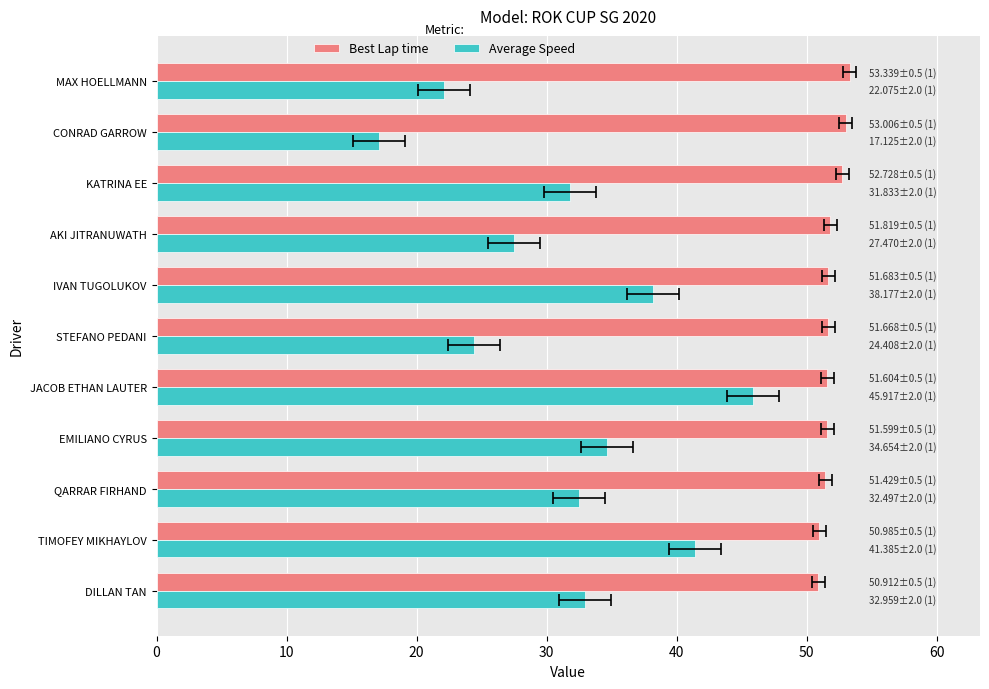

Is the value of Best Lap time at CONRAD GARROW greater than the value of Average Speed at CONRAD GARROW?

Yes